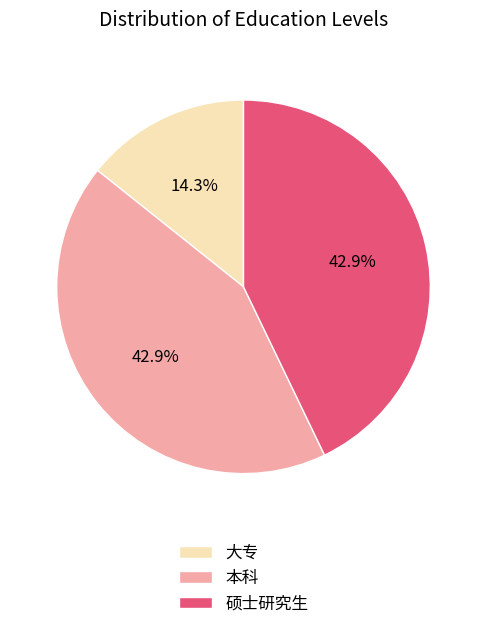

To the nearest percent, what portion does 大专 represent?

14%